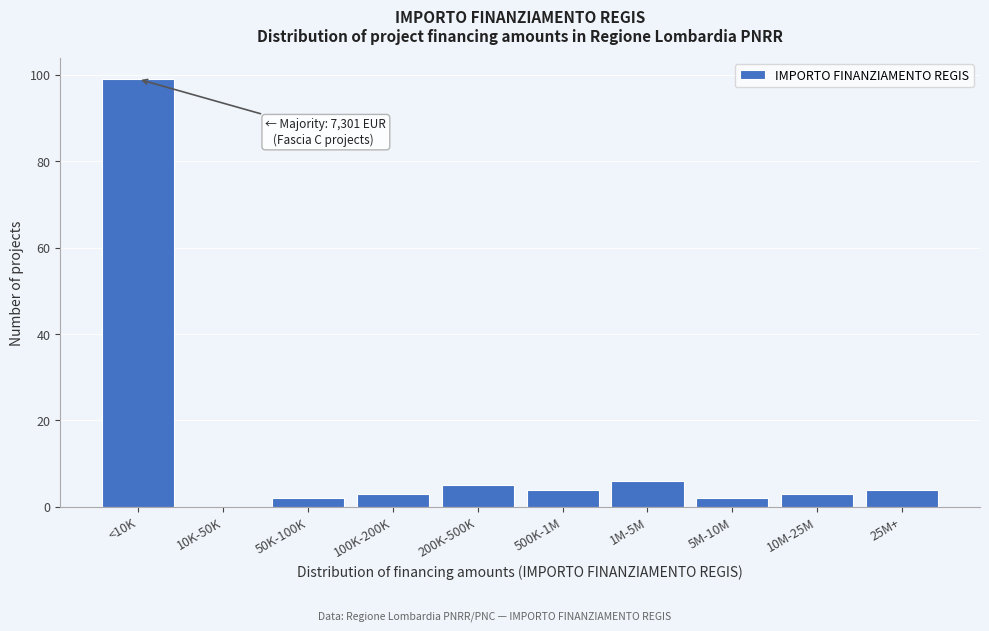

Reading right to left, transcribe all the data shown in this chart.

25M+=4	10M-25M=3	5M-10M=2	1M-5M=6	500K-1M=4	200K-500K=5	100K-200K=3	50K-100K=2	10K-50K=0	<10K=99